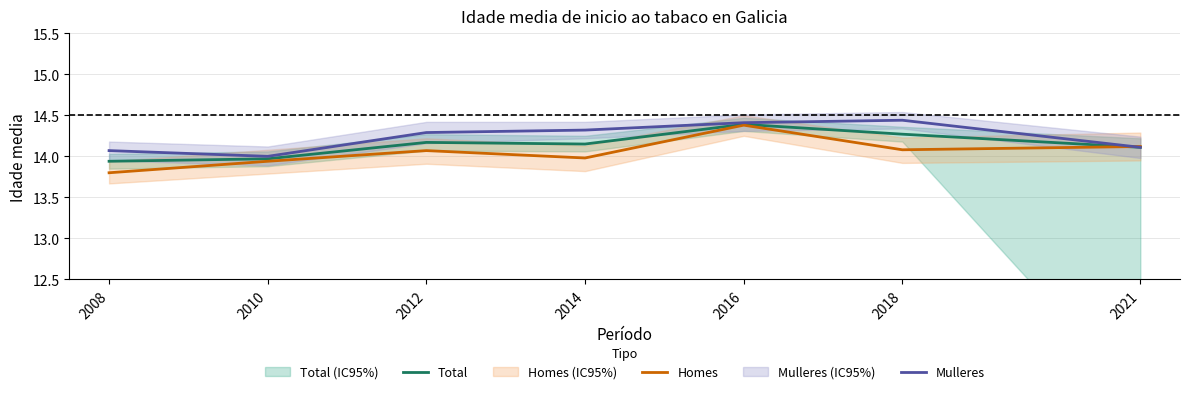

What value does the Mulleres series have at 2018?

14.4